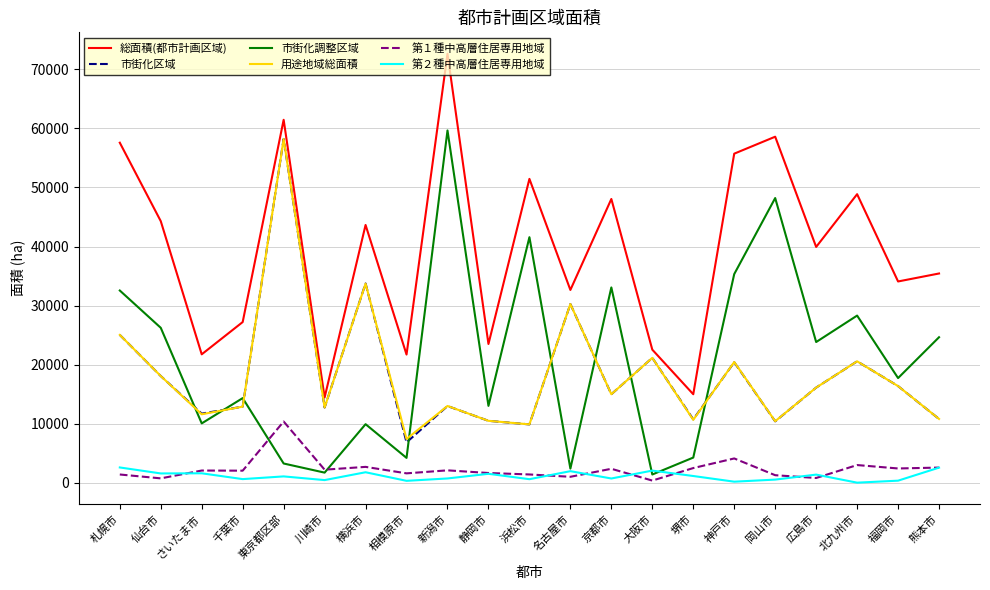

Is this an area chart (filled region under the line)?

No